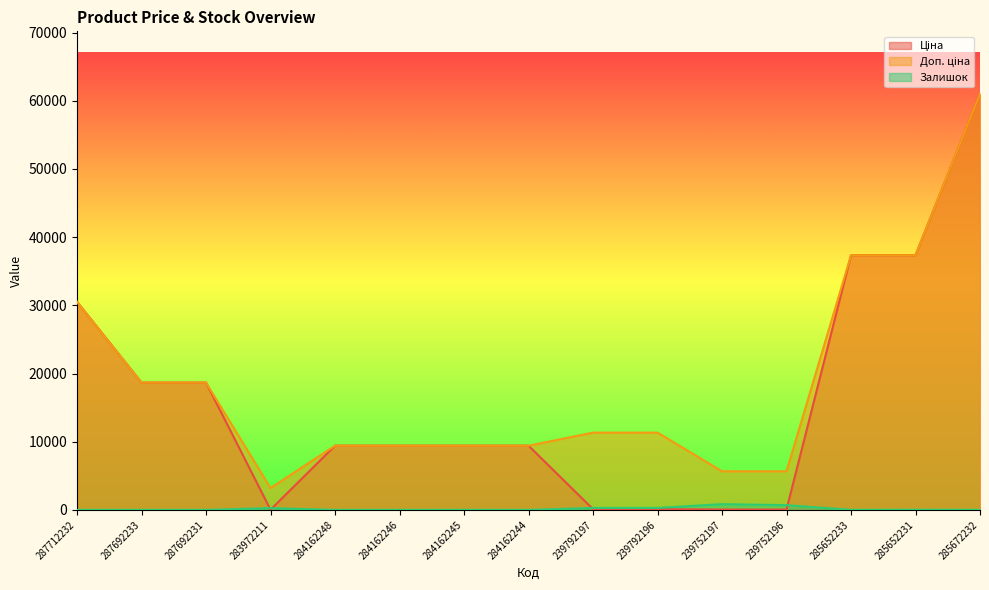

What is the label of the 2nd point from the right?

285652231